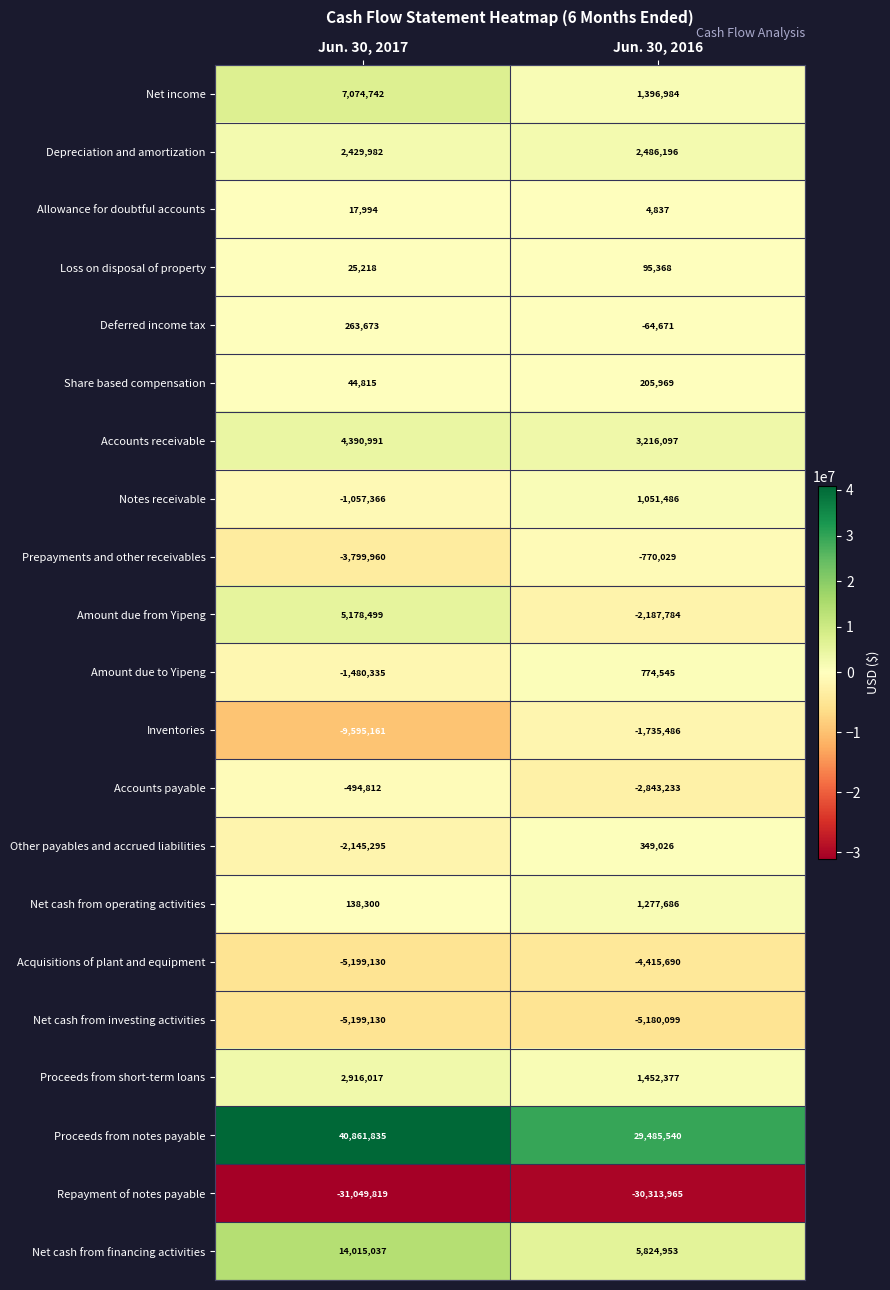

At which category does the chart reach its peak across all series?

Jun. 30, 2017